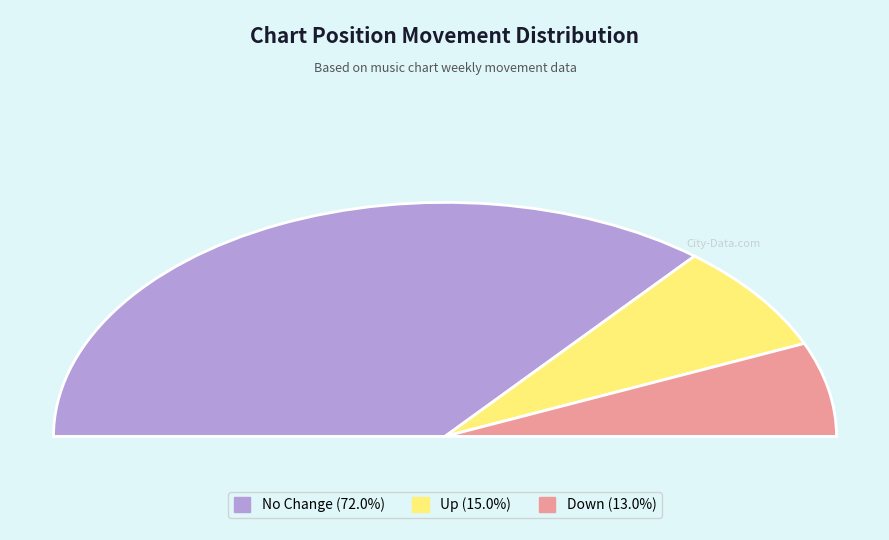

What percentage is the - slice, to the nearest percent?

72%